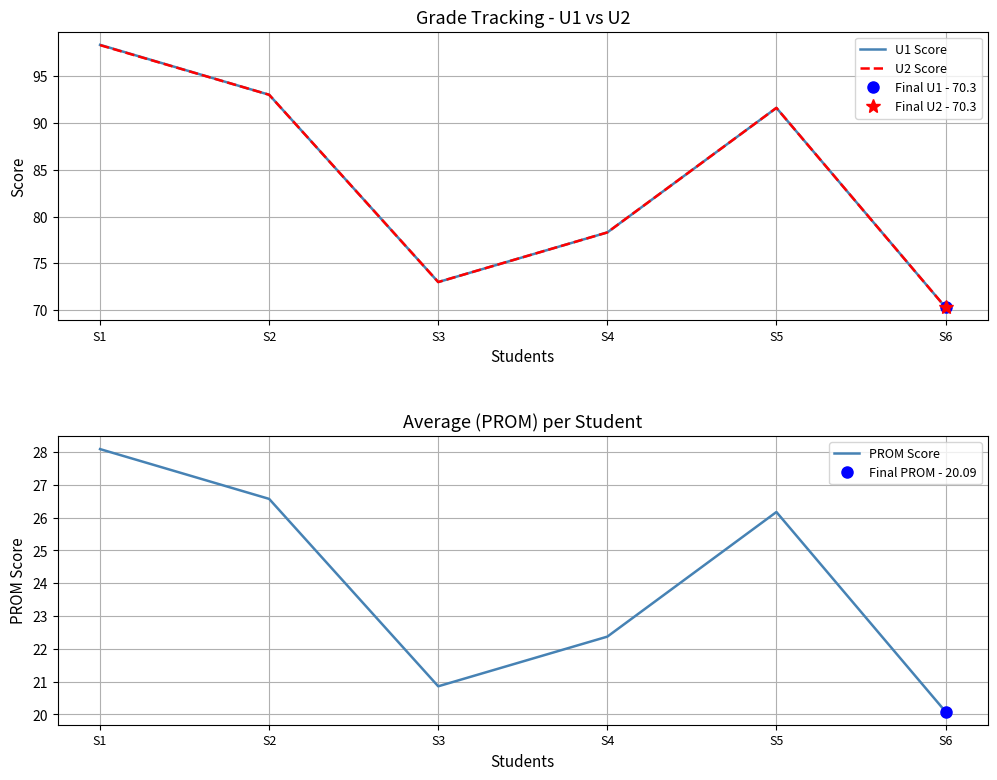

The value of U1 Score at S3 is 73.0. True or false?

True